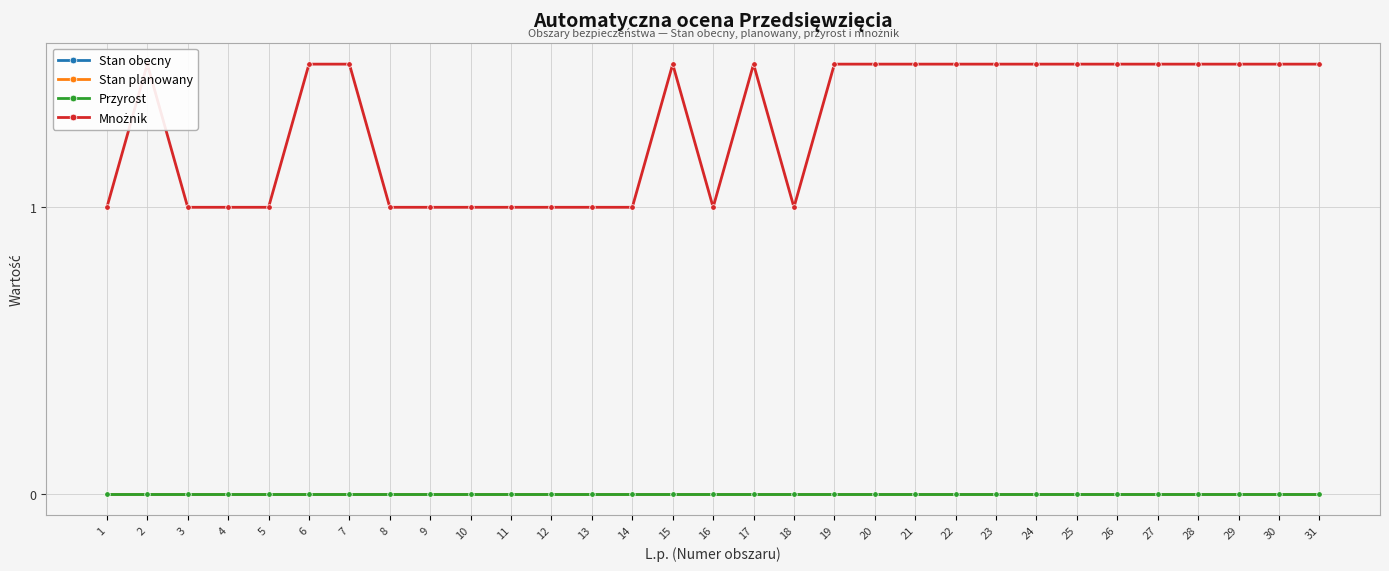

Reading right to left, transcribe all the data shown in this chart.

Stan obecny: 31=0.0	30=0.0	29=0.0	28=0.0	27=0.0	26=0.0	25=0.0	24=0.0	23=0.0	22=0.0	21=0.0	20=0.0	19=0.0	18=0.0	17=0.0	16=0.0	15=0.0	14=0.0	13=0.0	12=0.0	11=0.0	10=0.0	9=0.0	8=0.0	7=0.0	6=0.0	5=0.0	4=0.0	3=0.0	2=0.0	1=0.0
Stan planowany: 31=0.0	30=0.0	29=0.0	28=0.0	27=0.0	26=0.0	25=0.0	24=0.0	23=0.0	22=0.0	21=0.0	20=0.0	19=0.0	18=0.0	17=0.0	16=0.0	15=0.0	14=0.0	13=0.0	12=0.0	11=0.0	10=0.0	9=0.0	8=0.0	7=0.0	6=0.0	5=0.0	4=0.0	3=0.0	2=0.0	1=0.0
Przyrost: 31=0.0	30=0.0	29=0.0	28=0.0	27=0.0	26=0.0	25=0.0	24=0.0	23=0.0	22=0.0	21=0.0	20=0.0	19=0.0	18=0.0	17=0.0	16=0.0	15=0.0	14=0.0	13=0.0	12=0.0	11=0.0	10=0.0	9=0.0	8=0.0	7=0.0	6=0.0	5=0.0	4=0.0	3=0.0	2=0.0	1=0.0
Mnożnik: 31=1.5	30=1.5	29=1.5	28=1.5	27=1.5	26=1.5	25=1.5	24=1.5	23=1.5	22=1.5	21=1.5	20=1.5	19=1.5	18=1.0	17=1.5	16=1.0	15=1.5	14=1.0	13=1.0	12=1.0	11=1.0	10=1.0	9=1.0	8=1.0	7=1.5	6=1.5	5=1.0	4=1.0	3=1.0	2=1.5	1=1.0